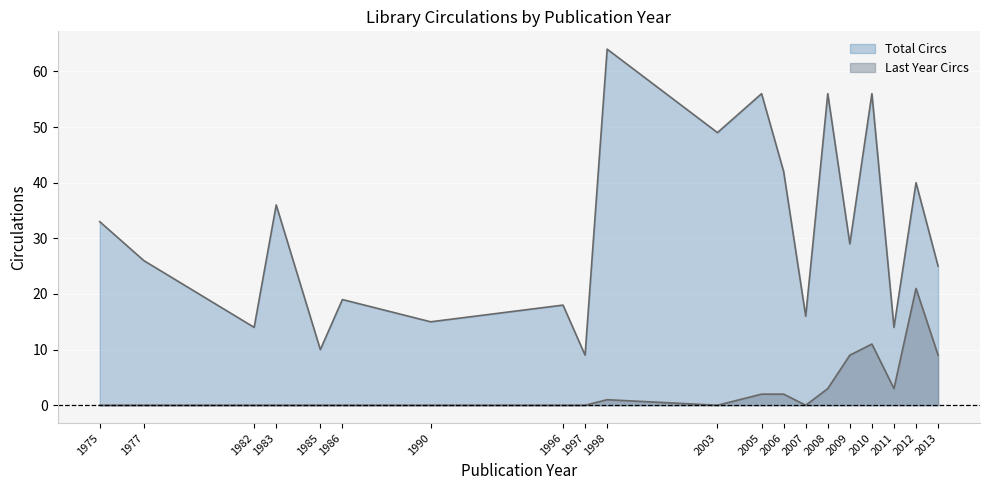

Reading left to right, transcribe all the data shown in this chart.

Total Circs: 1975=33	1977=26	1982=14	1983=36	1985=10	1986=19	1990=15	1996=18	1997=9	1998=64	2003=49	2005=56	2006=42	2007=16	2008=56	2009=29	2010=56	2011=14	2012=40	2013=25
Last Year Circs: 1975=0	1977=0	1982=0	1983=0	1985=0	1986=0	1990=0	1996=0	1997=0	1998=1	2003=0	2005=2	2006=2	2007=0	2008=3	2009=9	2010=11	2011=3	2012=21	2013=9